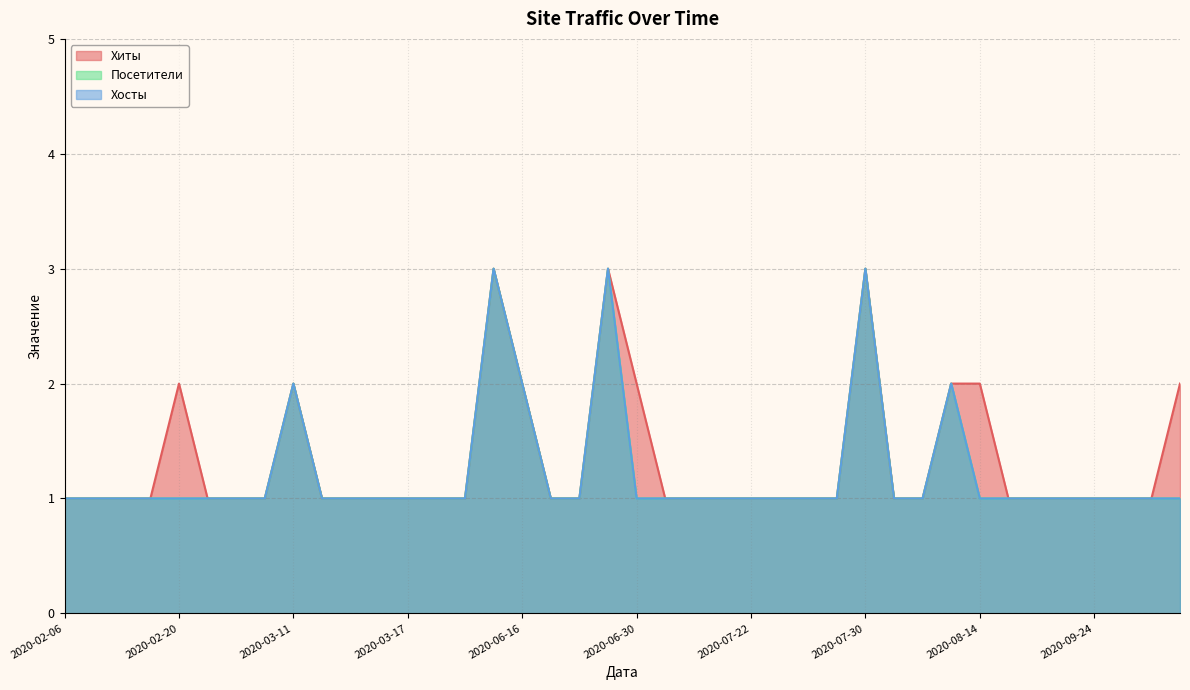

What is the value of the Посетители point at the 4th from the left?

1